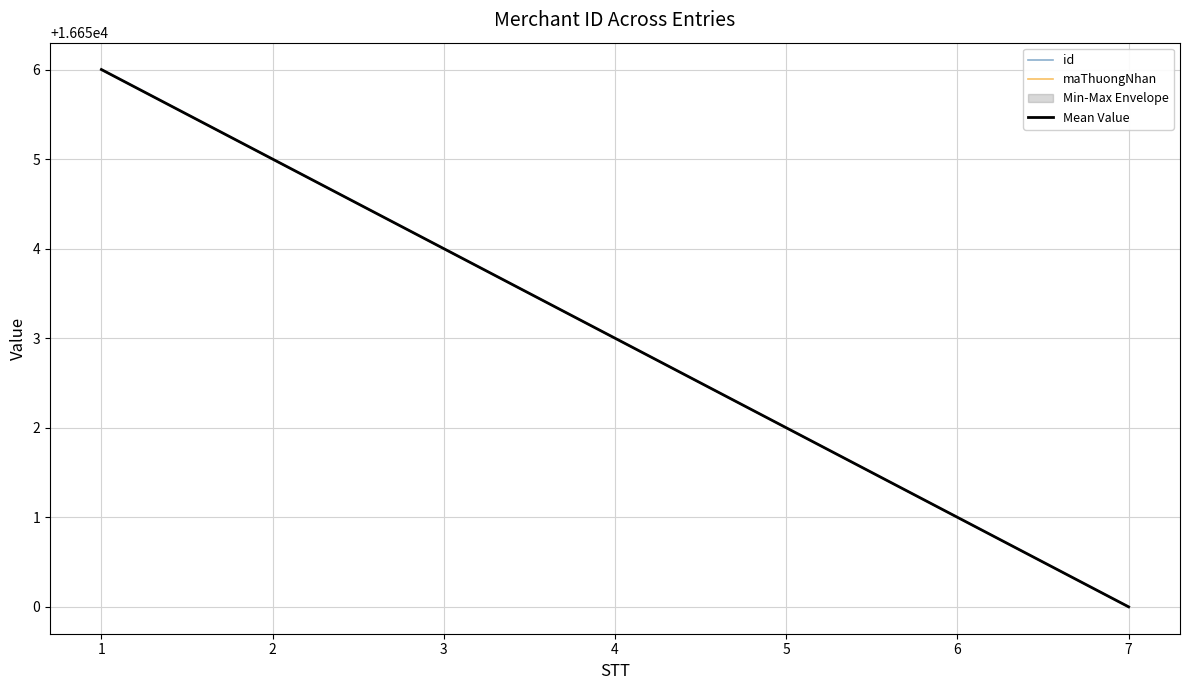

What is the approximate value of id at 4?

16653